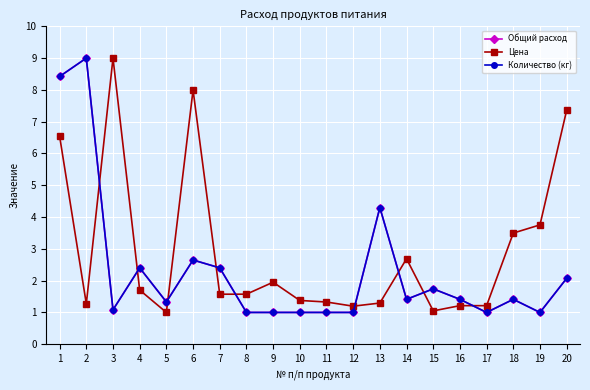

In Количество (кг), how many points are higher than both neighbors (excluding endpoints)?

6